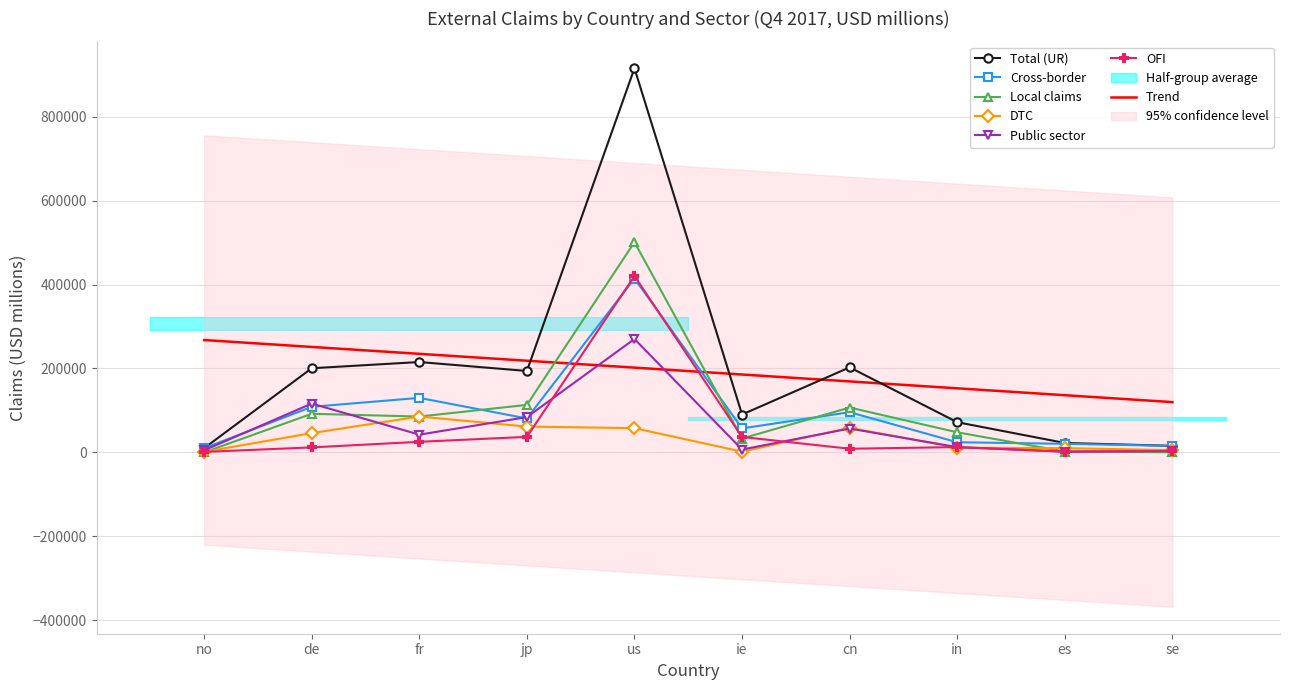

At which label does Total (UR) reach its peak?

us